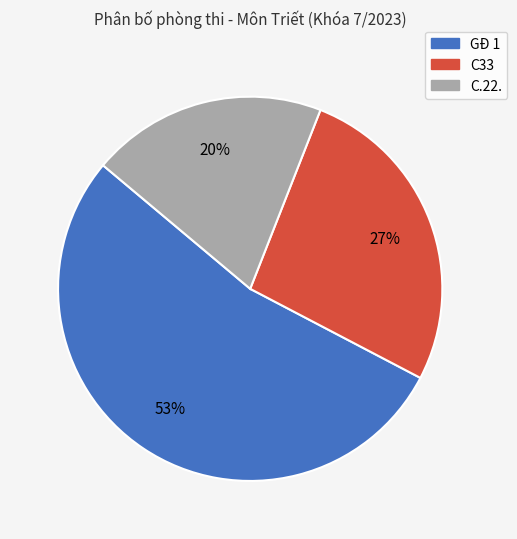

How many slices are in this pie chart?

3